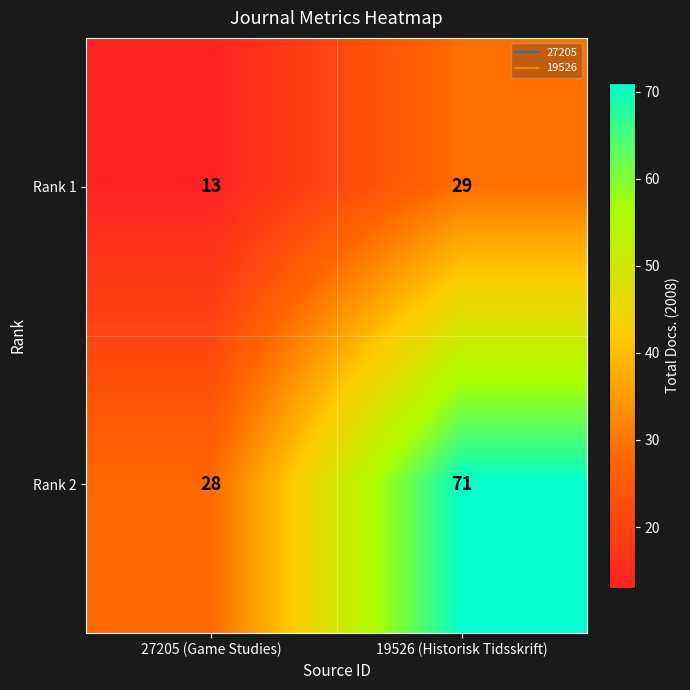

What is the spread (max minus min) of values at 27205 (Game Studies)?

15